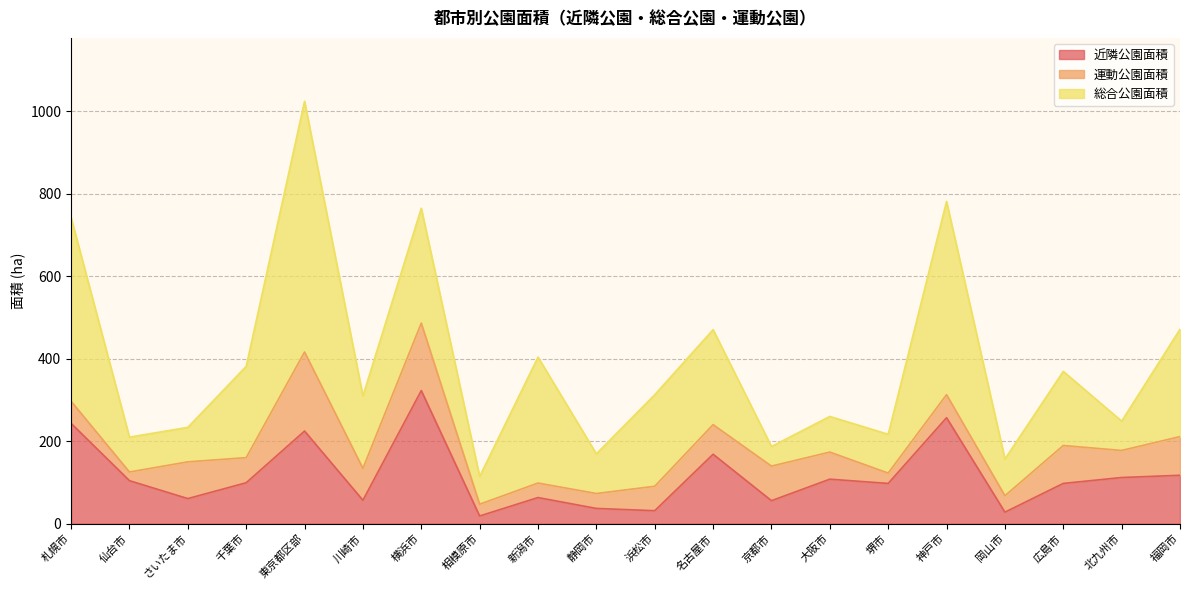

What is the difference between the 近隣公園面積 values at 相模原市 and 東京都区部?

206.0